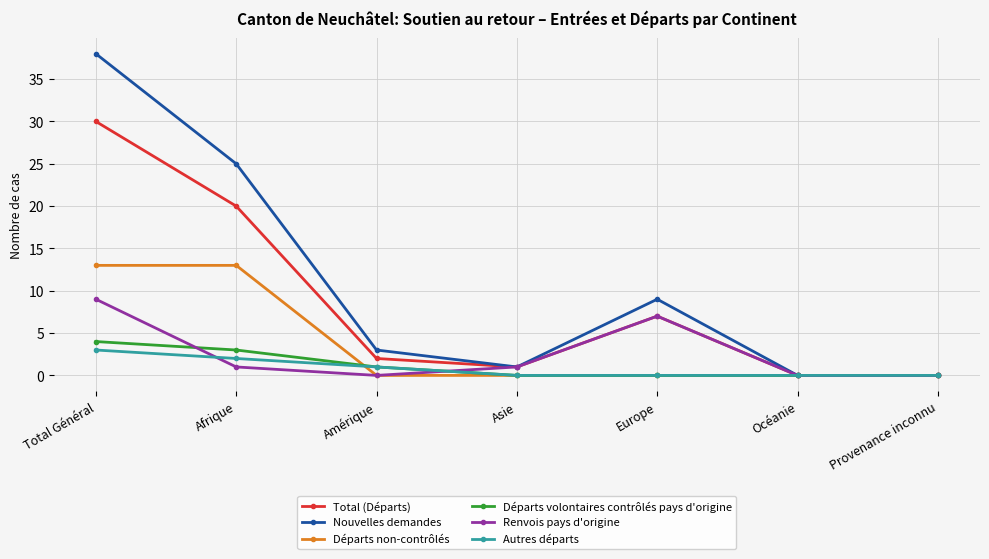

Reading right to left, transcribe all the data shown in this chart.

Total (Départs): 0	0	7	1	2	20	30
Nouvelles demandes: 0	0	9	1	3	25	38
Départs non-contrôlés: 0	0	0	0	0	13	13
Départs volontaires contrôlés pays d'origine: 0	0	0	0	1	3	4
Renvois pays d'origine: 0	0	7	1	0	1	9
Autres départs: 0	0	0	0	1	2	3